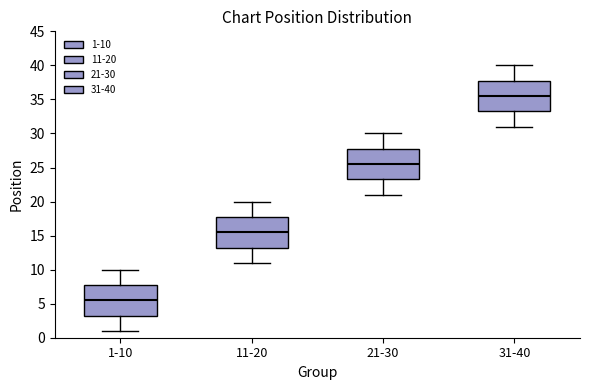

Reading left to right, transcribe this box plot: for each box, give where its median line is, the range the box spans, and where its two whiskers end, as read against the y-axis. The values are not printed on the chart, so give them approximately, as read against the axis.

1-10: median 5.5, box 3.5 to 8.0, whiskers 1.0 to 10.0
11-20: median 15.5, box 13.5 to 18.0, whiskers 11.0 to 20.0
21-30: median 25.5, box 23.5 to 28.0, whiskers 21.0 to 30.0
31-40: median 35.5, box 33.5 to 38.0, whiskers 31.0 to 40.0